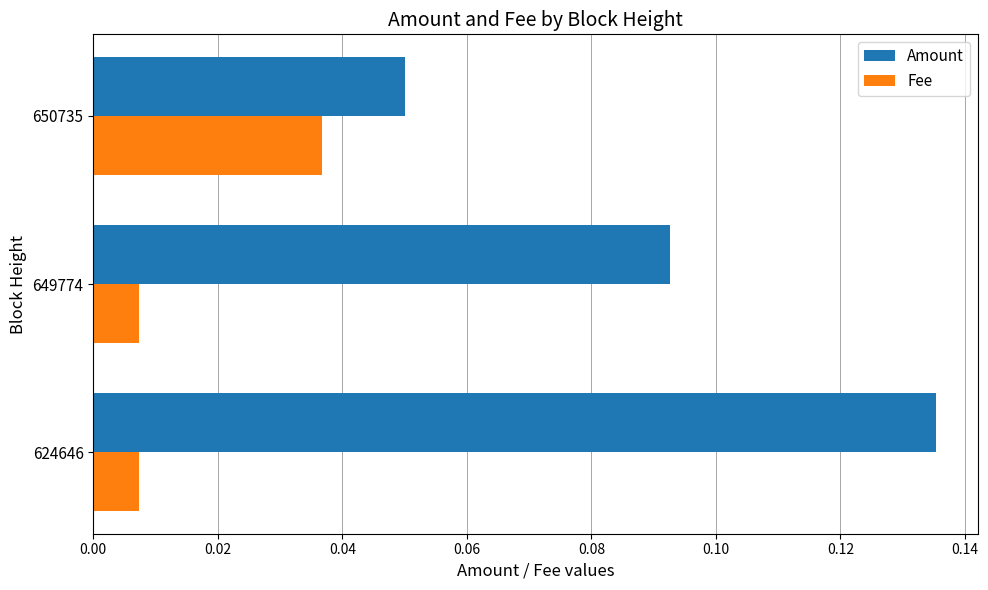

Is it true that Amount equals 0.0 at 649774?

False